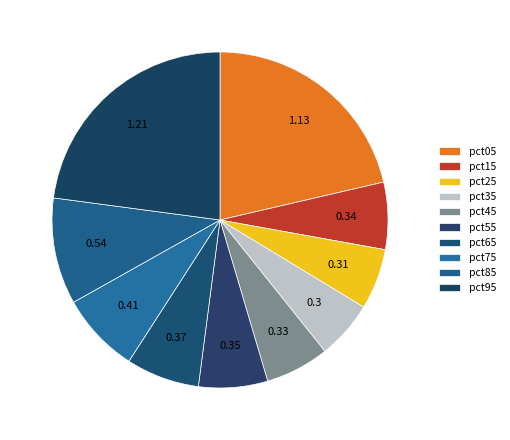

How many slices are in this pie chart?

10